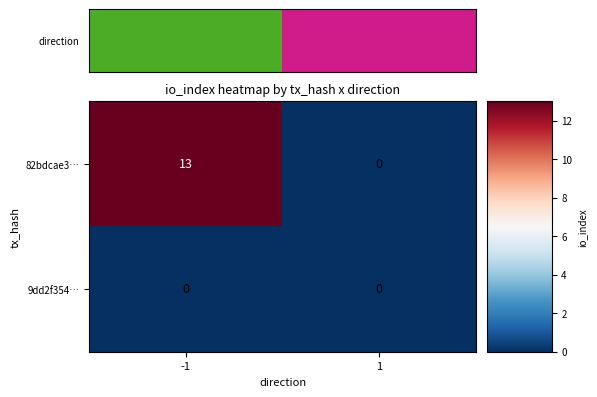

Which series has the widest spread of values?

82bdcae3…